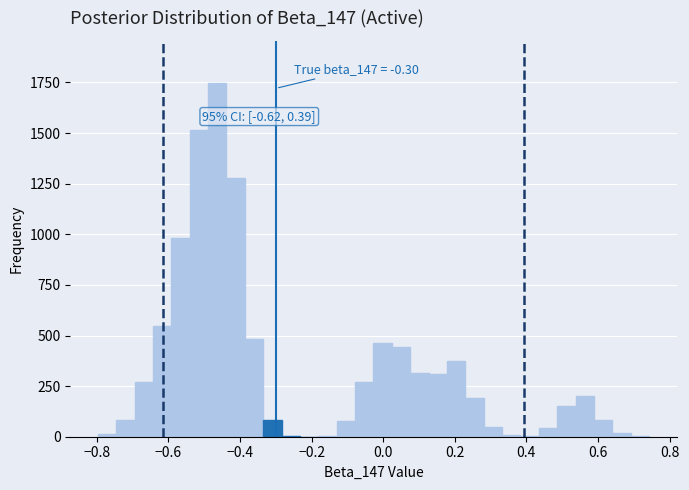

Read against the x-axis, roughly where is the centre of the tallest bar?

-0.46